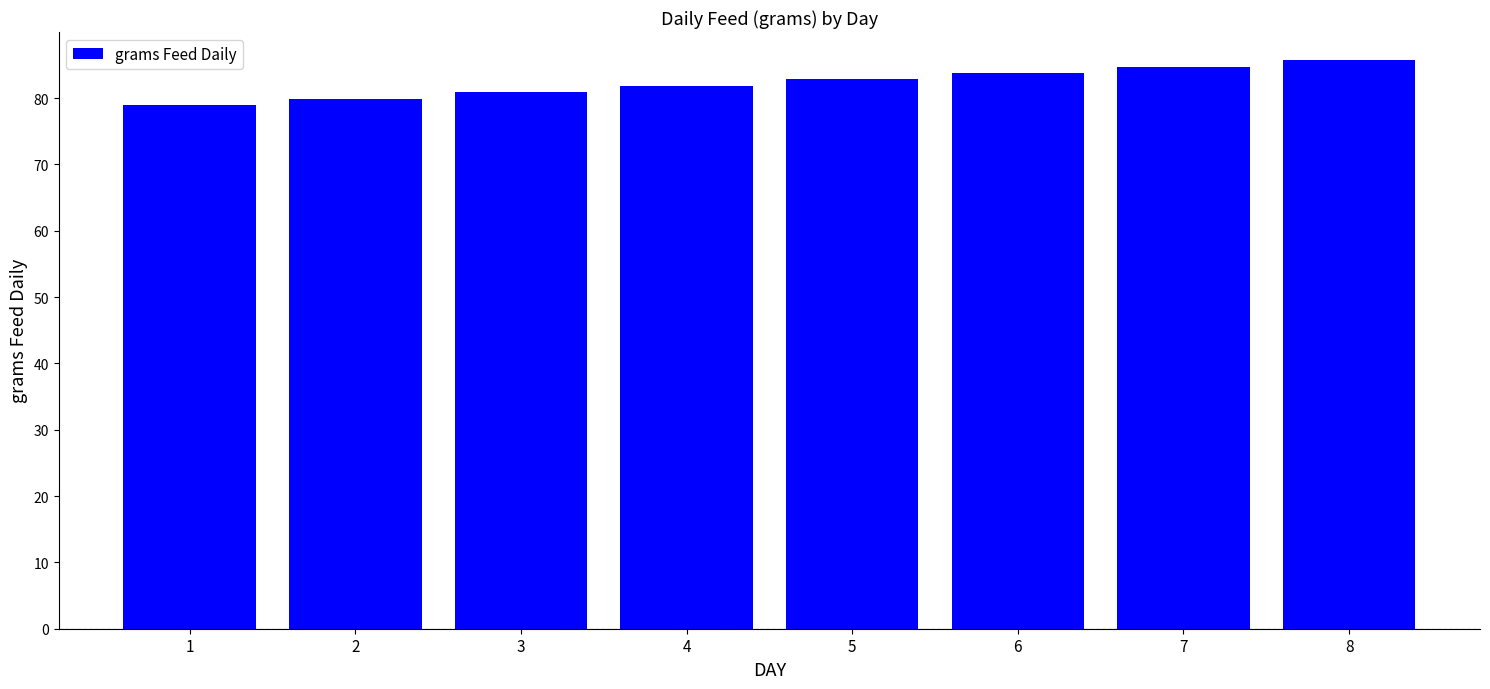

What is the greatest value displayed?

85.7